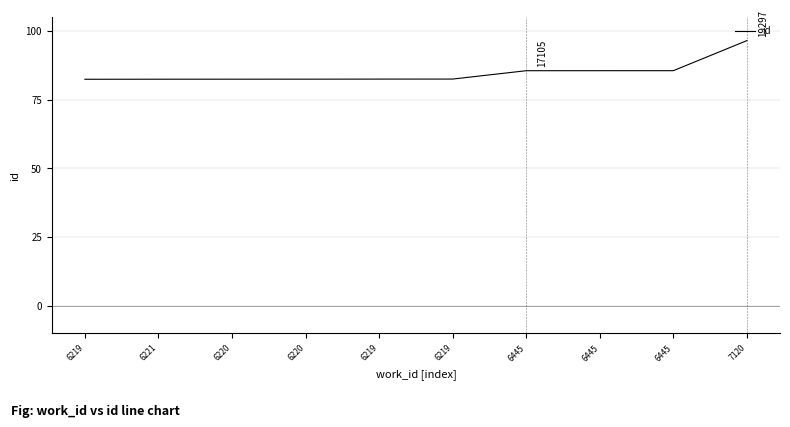

What is the difference between the maximum and second lowest values?

2811